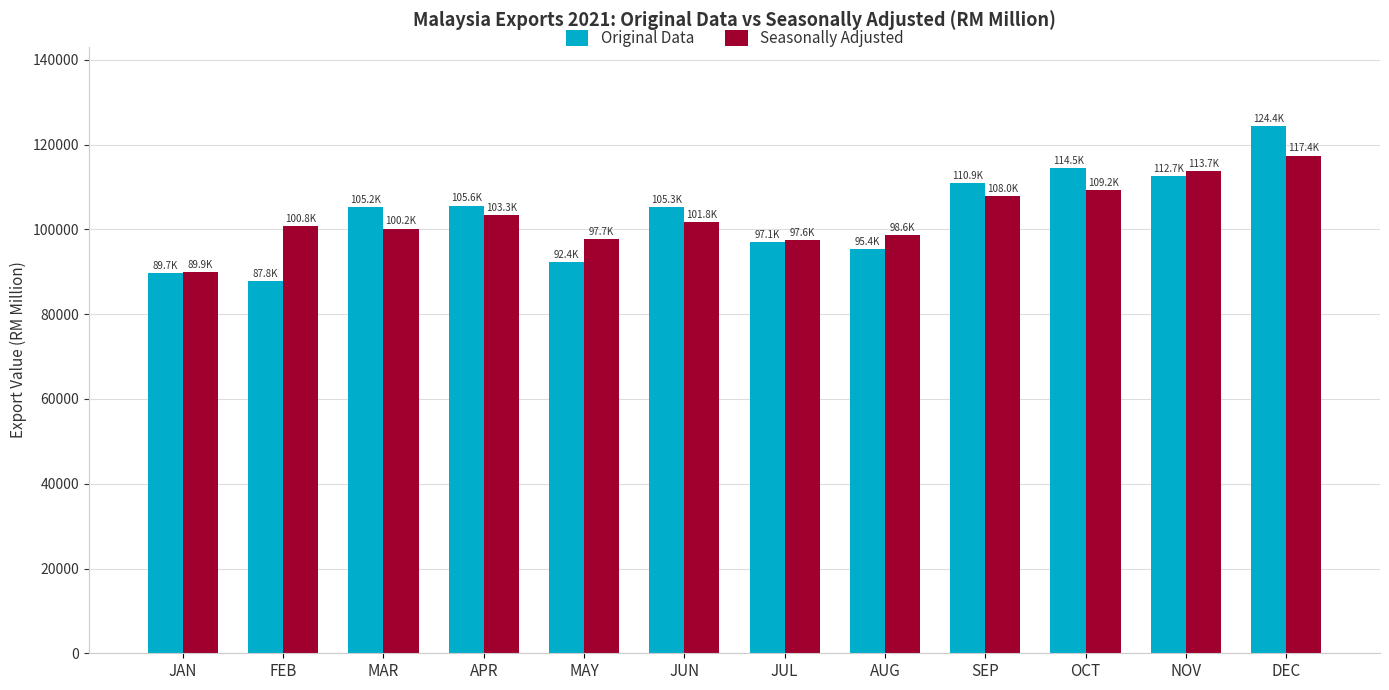

How many bars are there in each group?

2